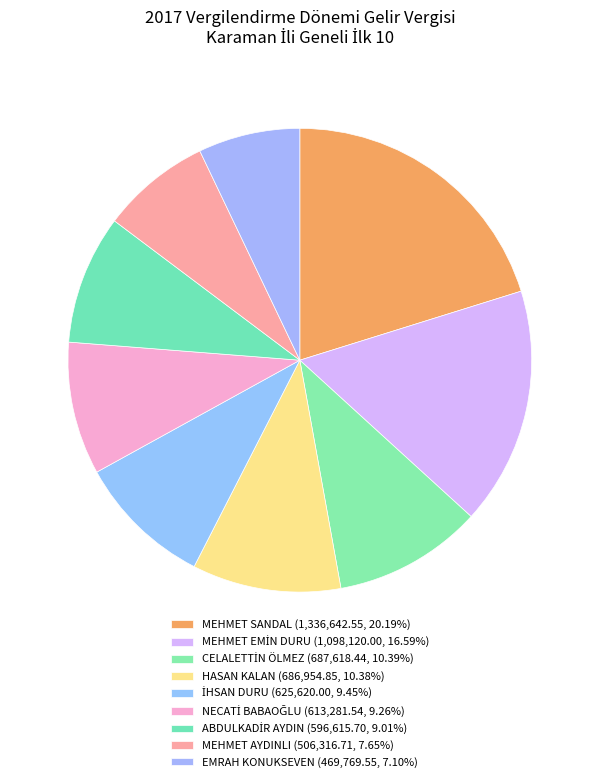

To the nearest percent, what is the difference between the largest and smallest slice percentages?

13%